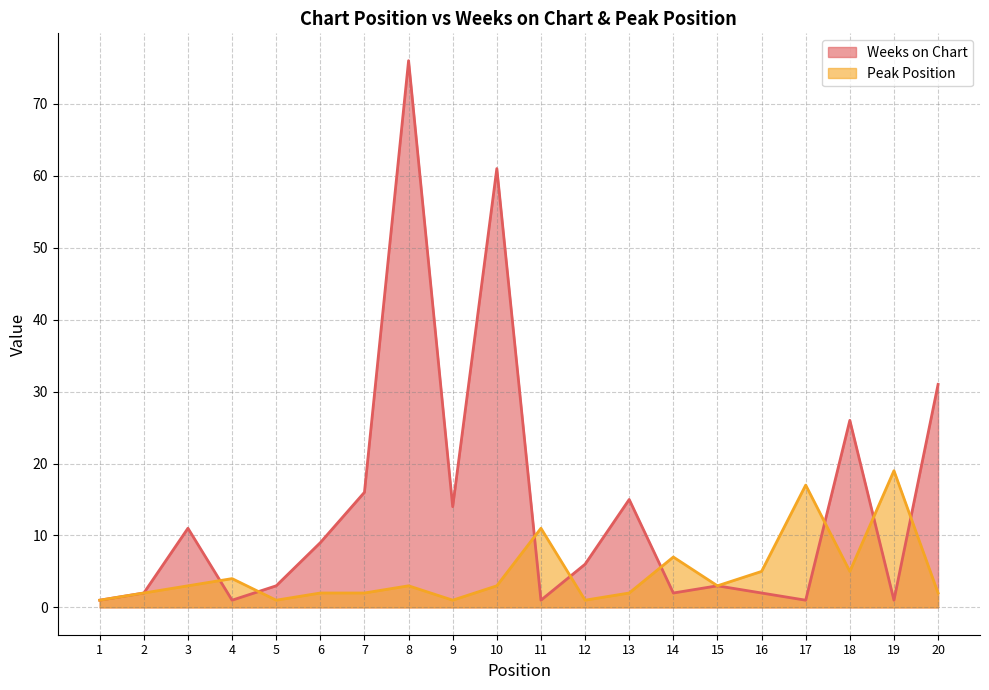

True or false: Peak Position has more than 2 interior local peaks.

True